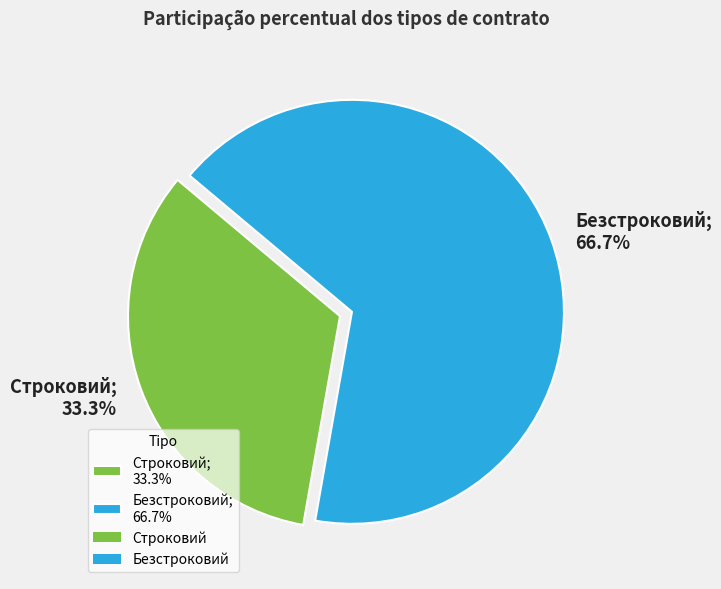

Does Безстроковий represent more than half of the total?

Yes